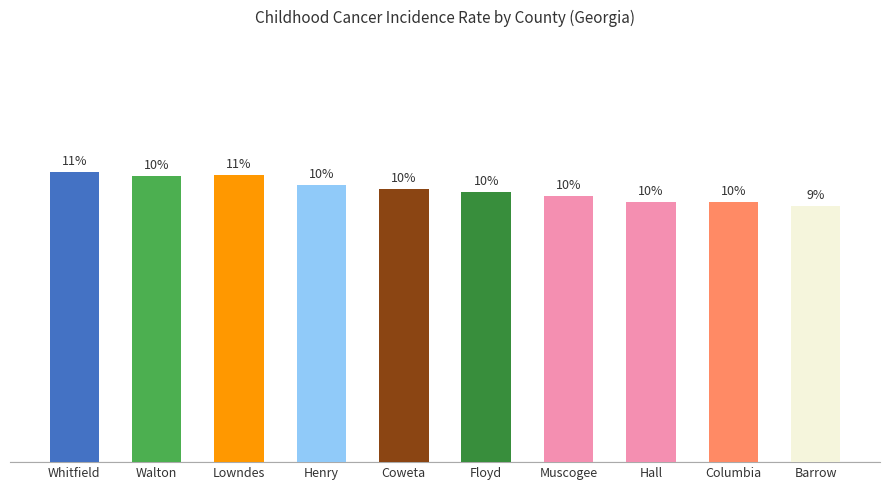

Between Floyd and Lowndes, which is larger?

Lowndes